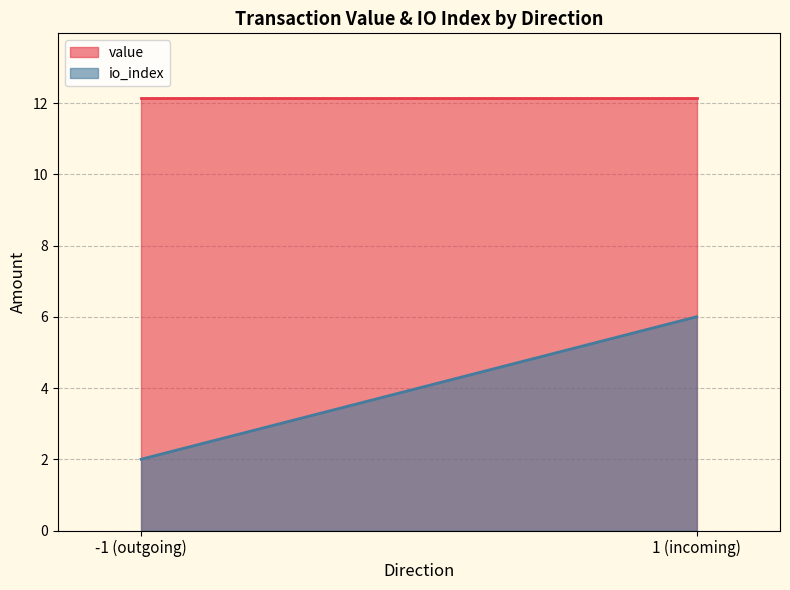

Count the number of data series in this chart.

2